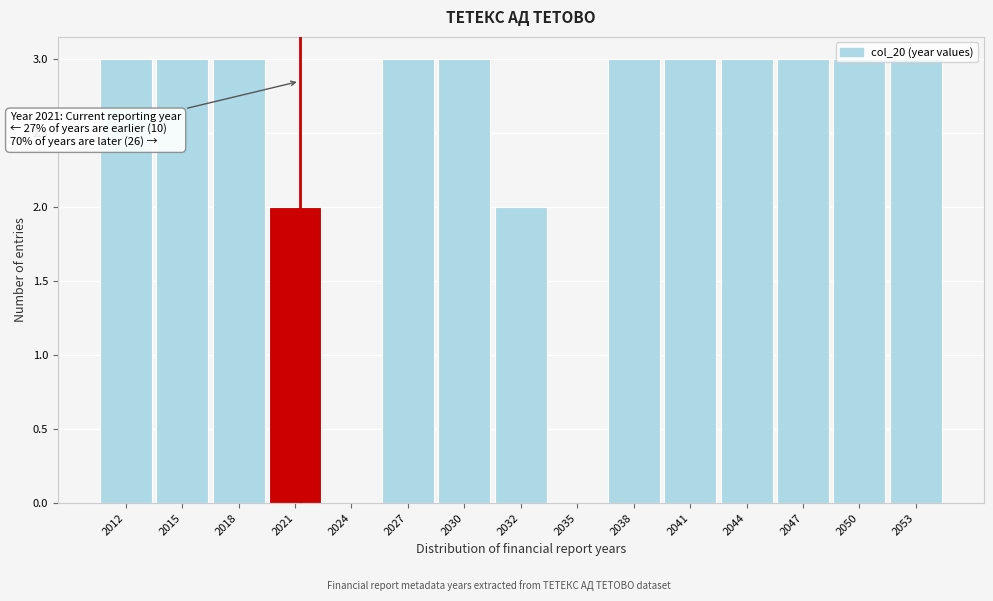

What is the sum of the values at 2053 and 2041?

6